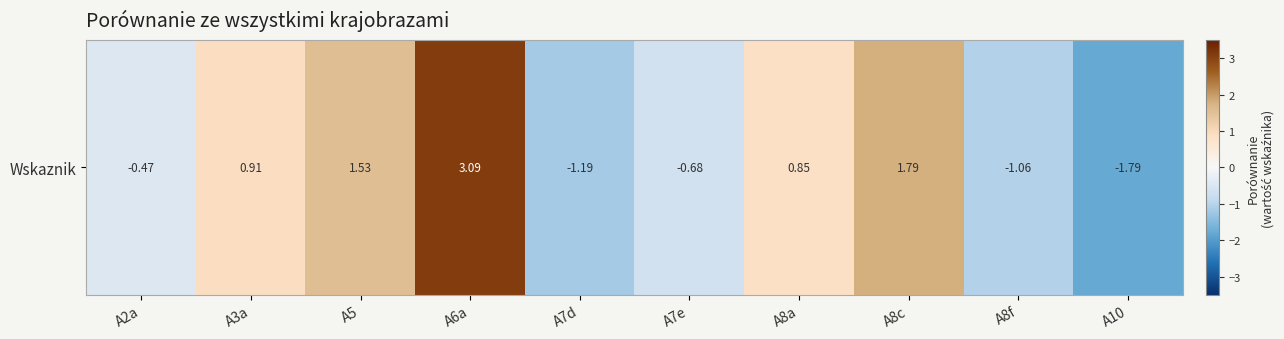

What is the difference between the values at A6a and A8c?

1.3